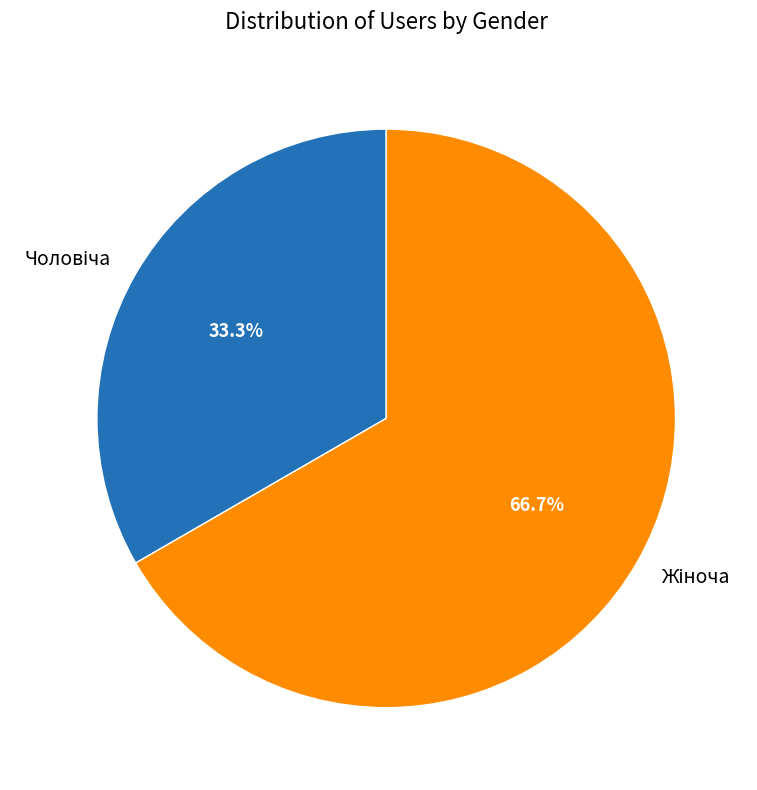

Is there any slice that represents more than half of the pie?

Yes